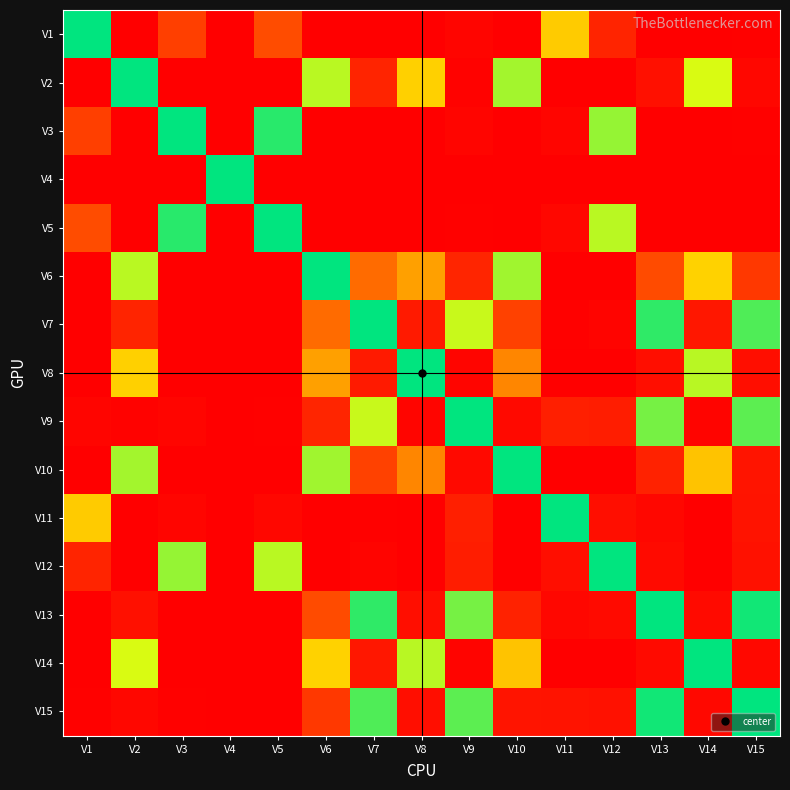

How many categories are shown in the chart?

15